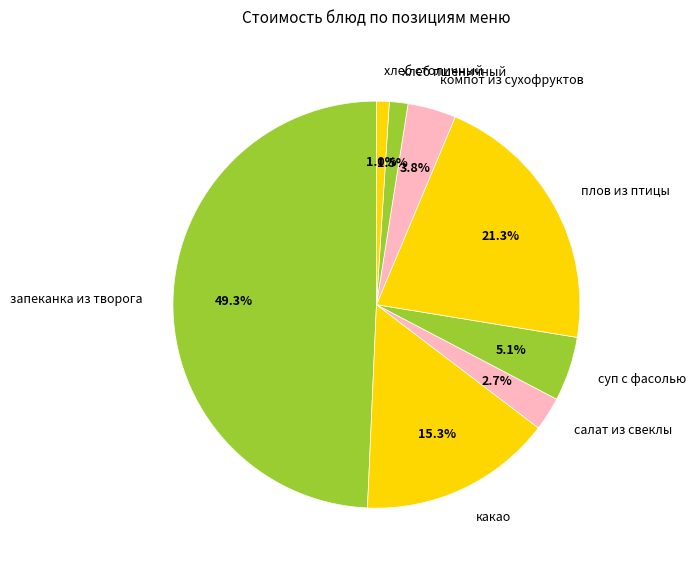

To the nearest percent, what percentage of the pie is запеканка из творога?

49%